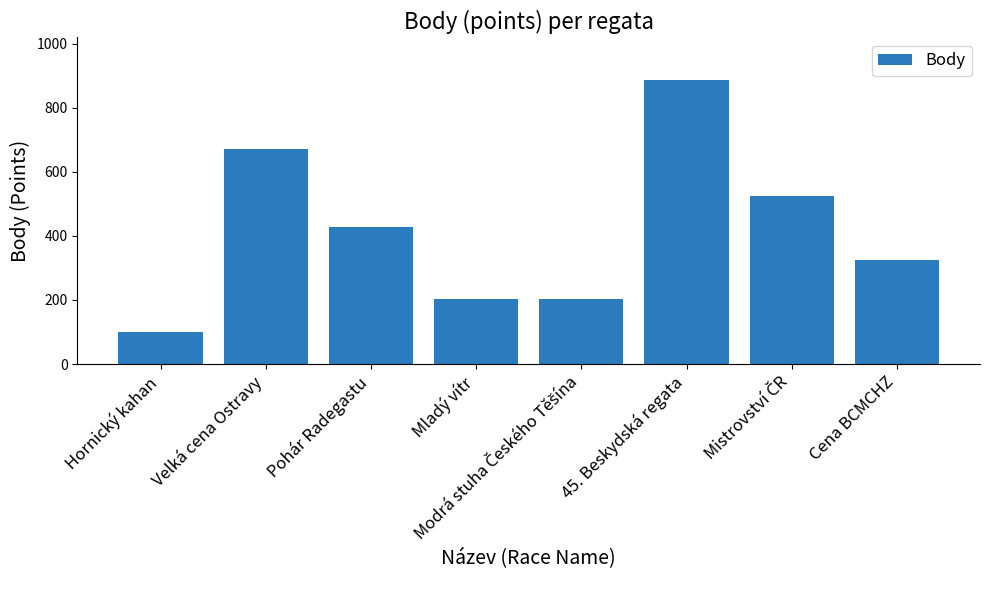

What is the label of the 2nd bar from the left?

Velká cena Ostravy